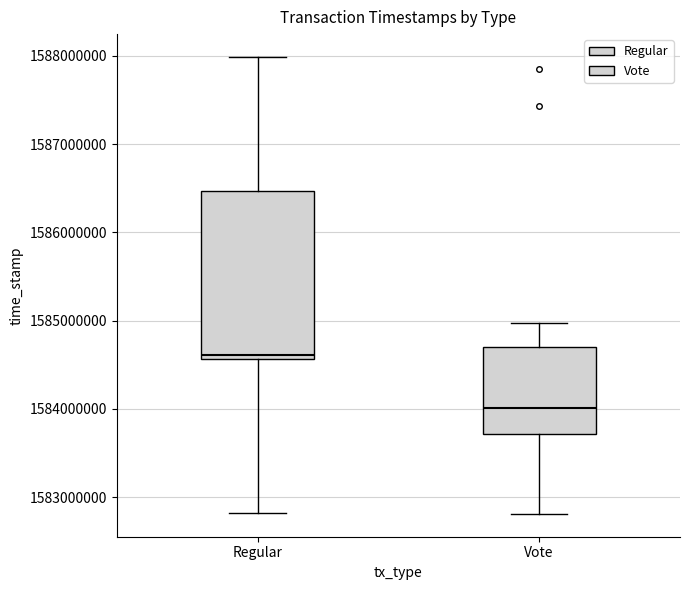

Which box has the lowest median line?

Vote